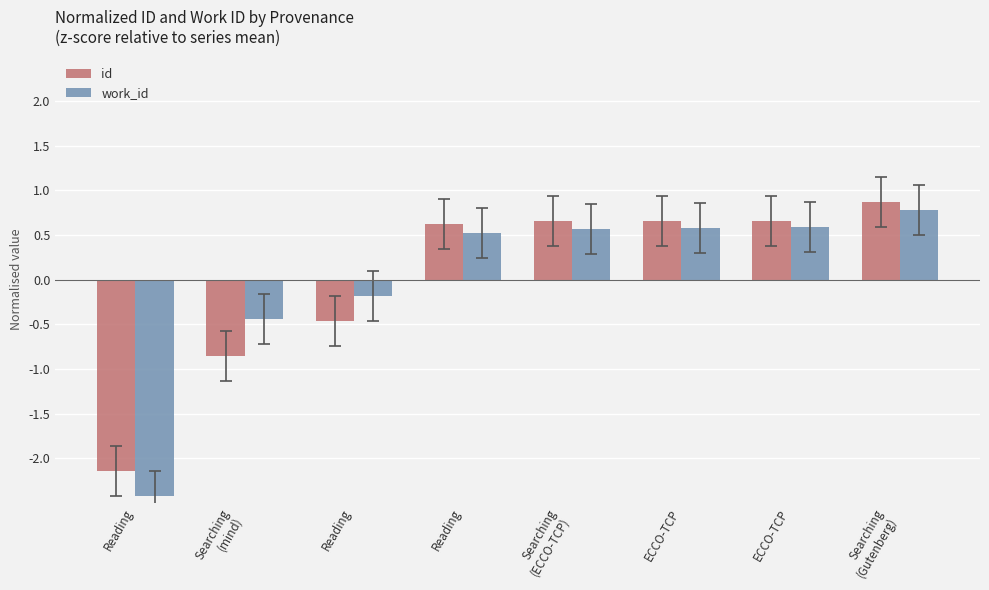

Between Reading and Searching
(ECCO-TCP), which is larger?

Searching
(ECCO-TCP)